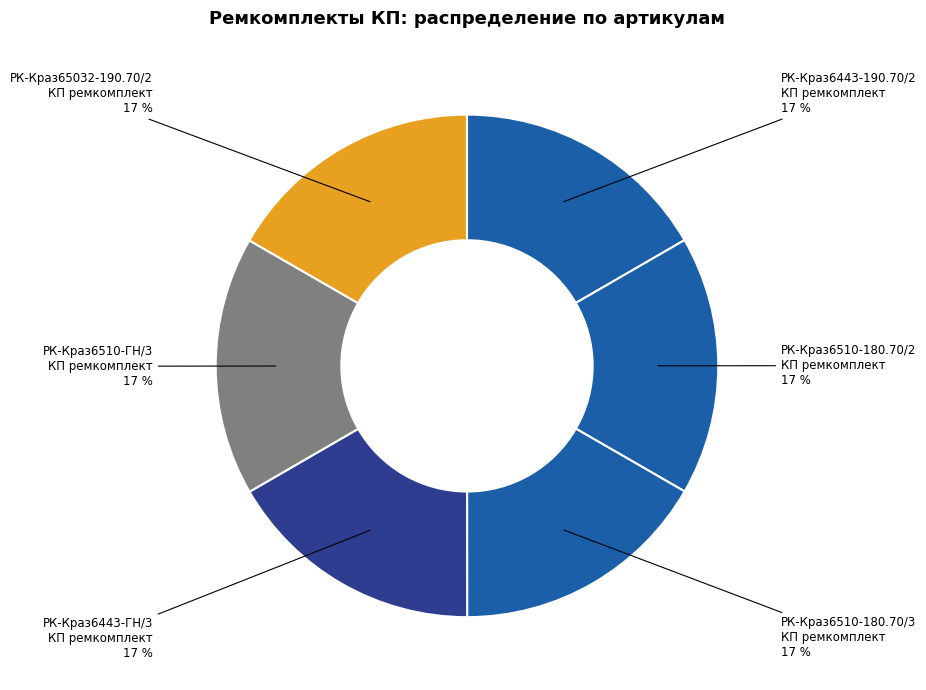

The РК-Краз65032-190.70/2 КП ремкомплект 17 % slice represents 31% of the pie. True or false?

False